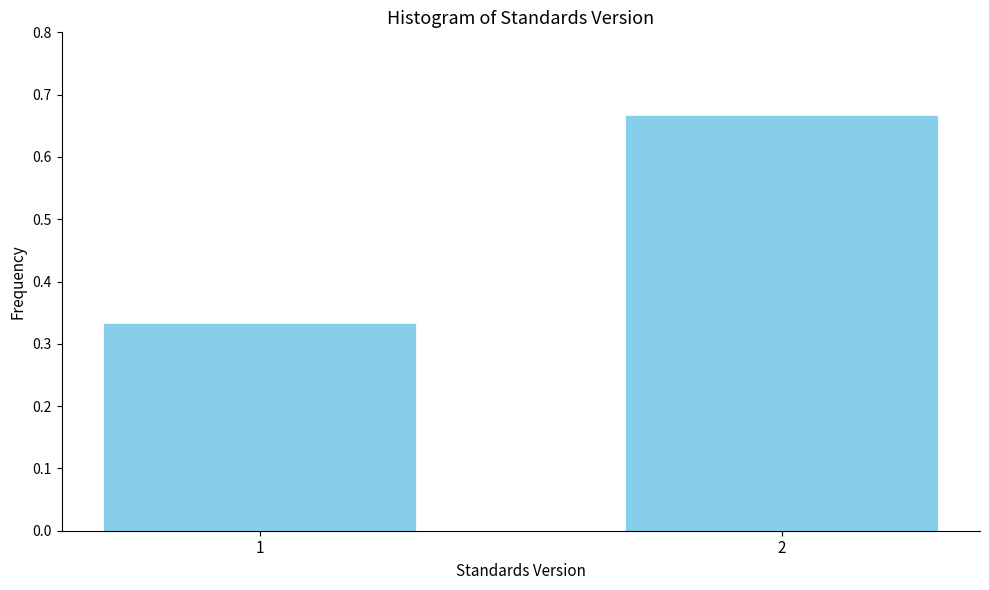

What is the change in value from 1 to 2?

+0.3